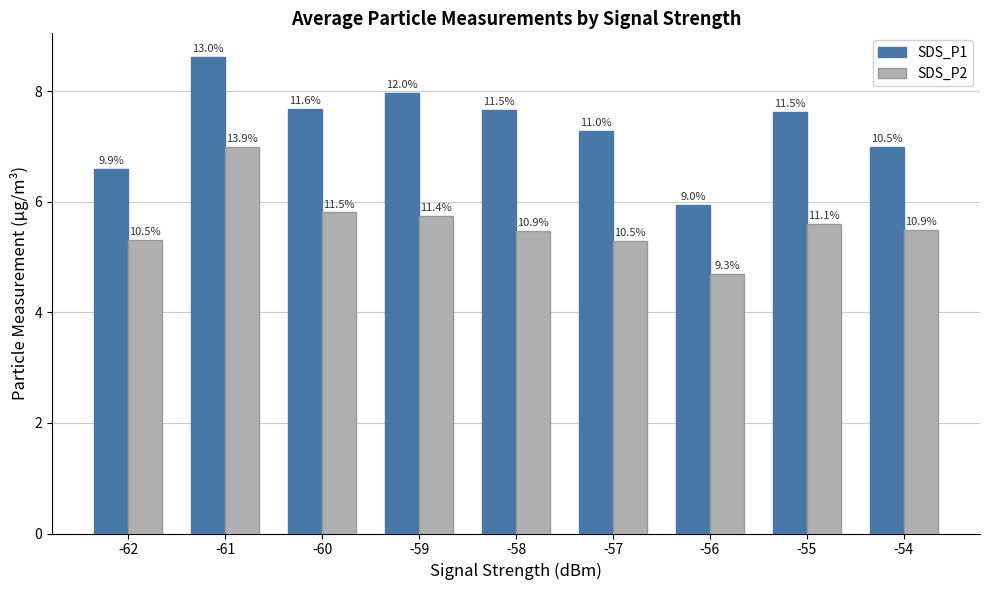

What is the sum of all SDS_P2 values?

50.5